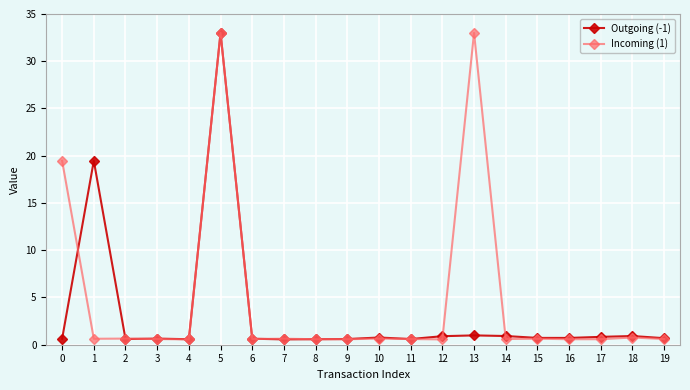

True or false: Incoming (1) has more than 2 points higher than both neighbors.

True